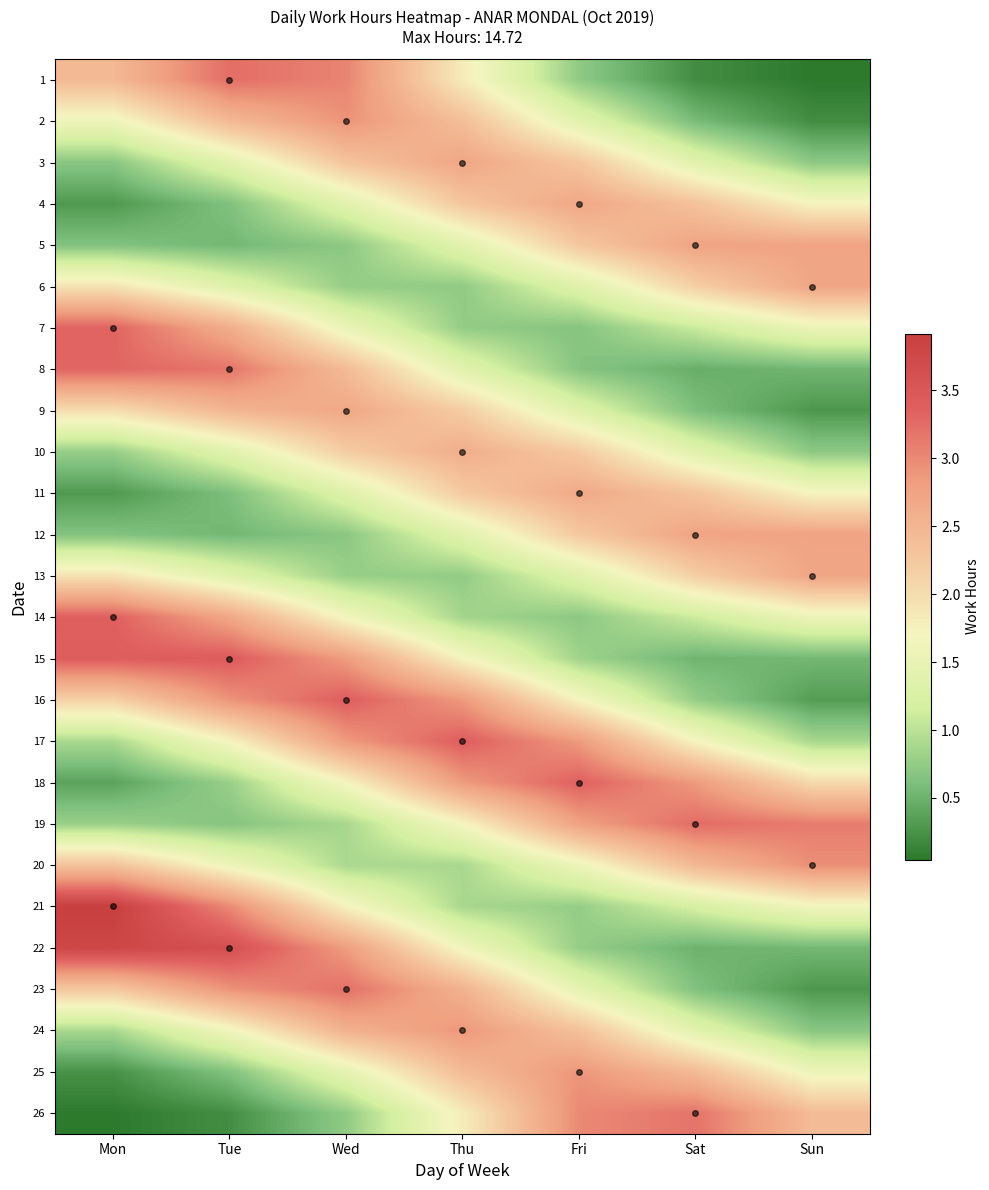

What is the difference between the second highest and second lowest values in the 16 series?

2.1